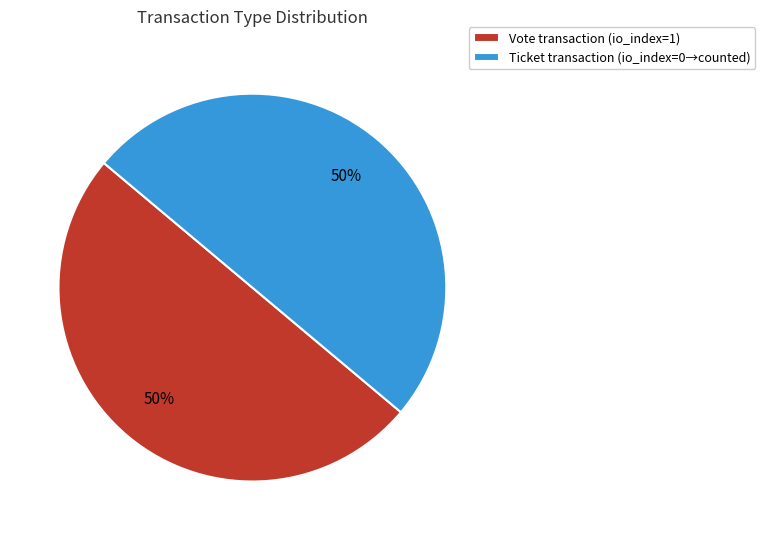

To the nearest percent, what portion does Vote transaction (io_index=1) represent?

50%